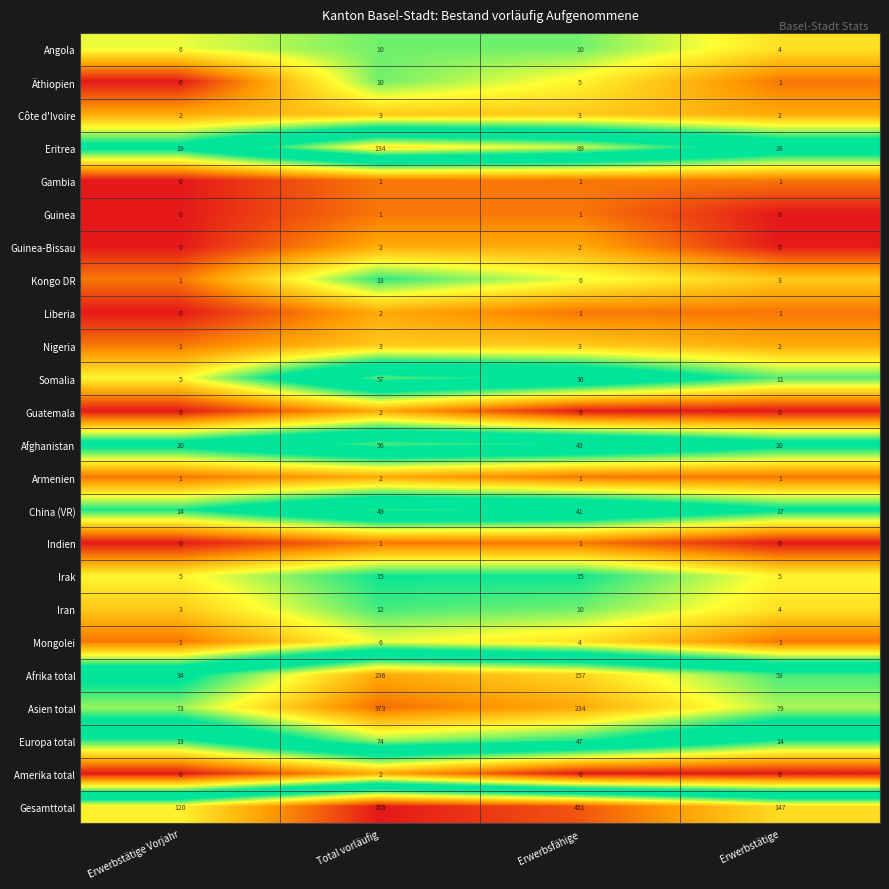

What is the difference between the maximum and minimum values in the Afghanistan series?

36